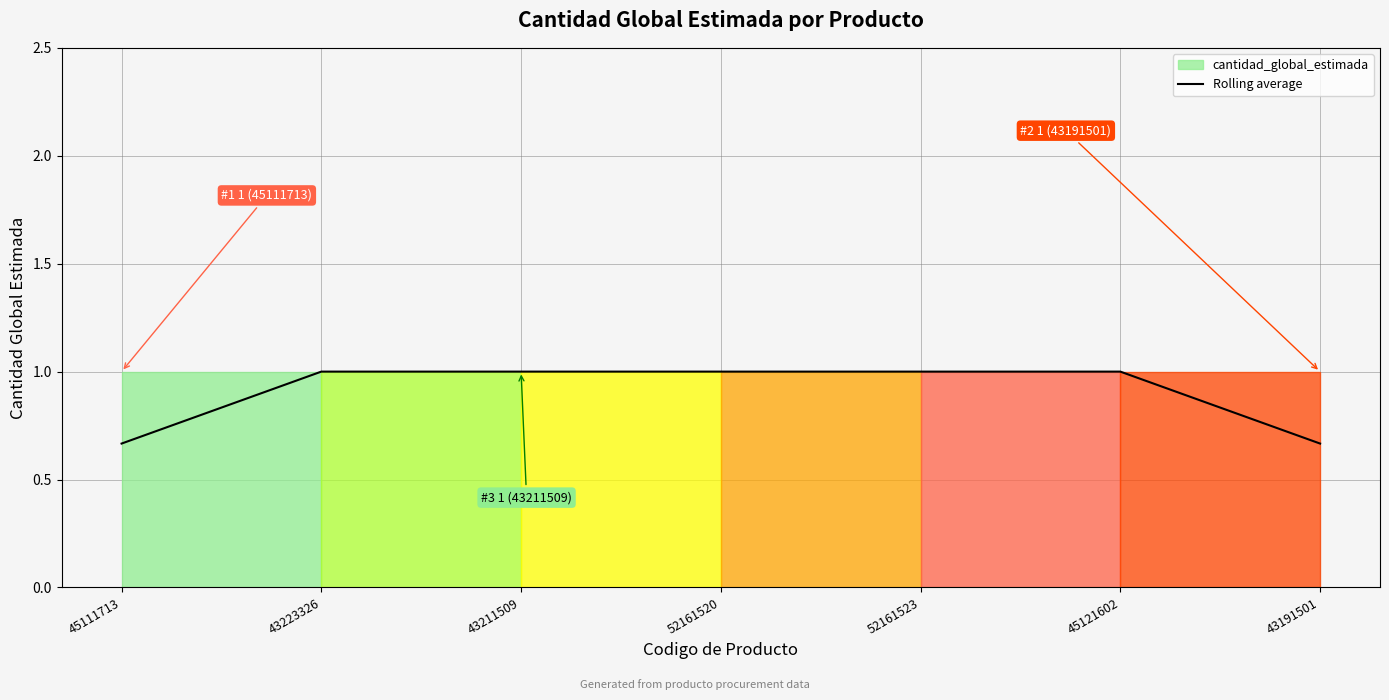

Rank the categories by value from highest to lowest.

43223326, 43211509, 52161520, 52161523, 45121602, 45111713, 43191501